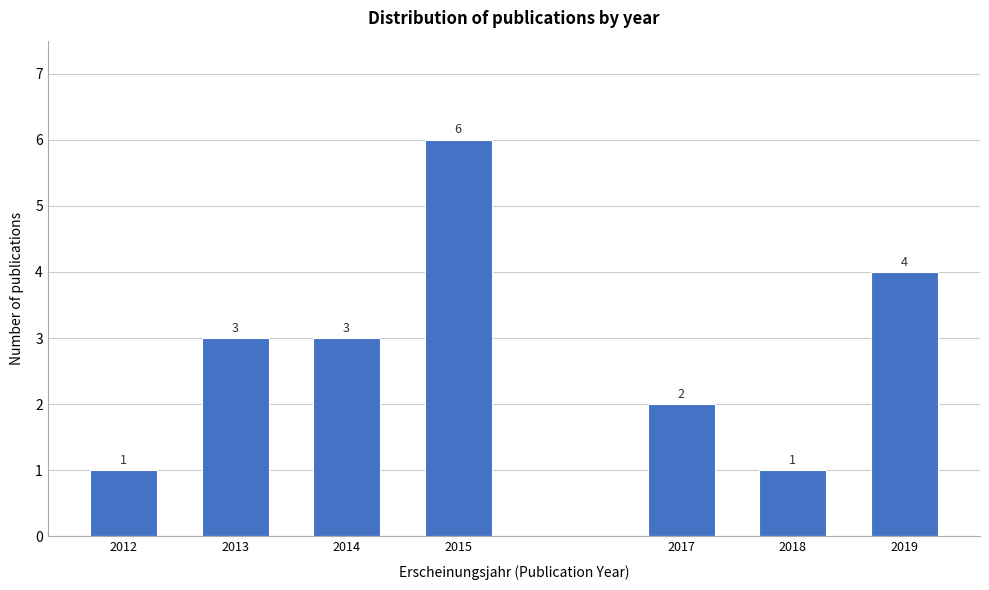

Reading right to left, extract all data points from this chart.

4	1	2	6	3	3	1